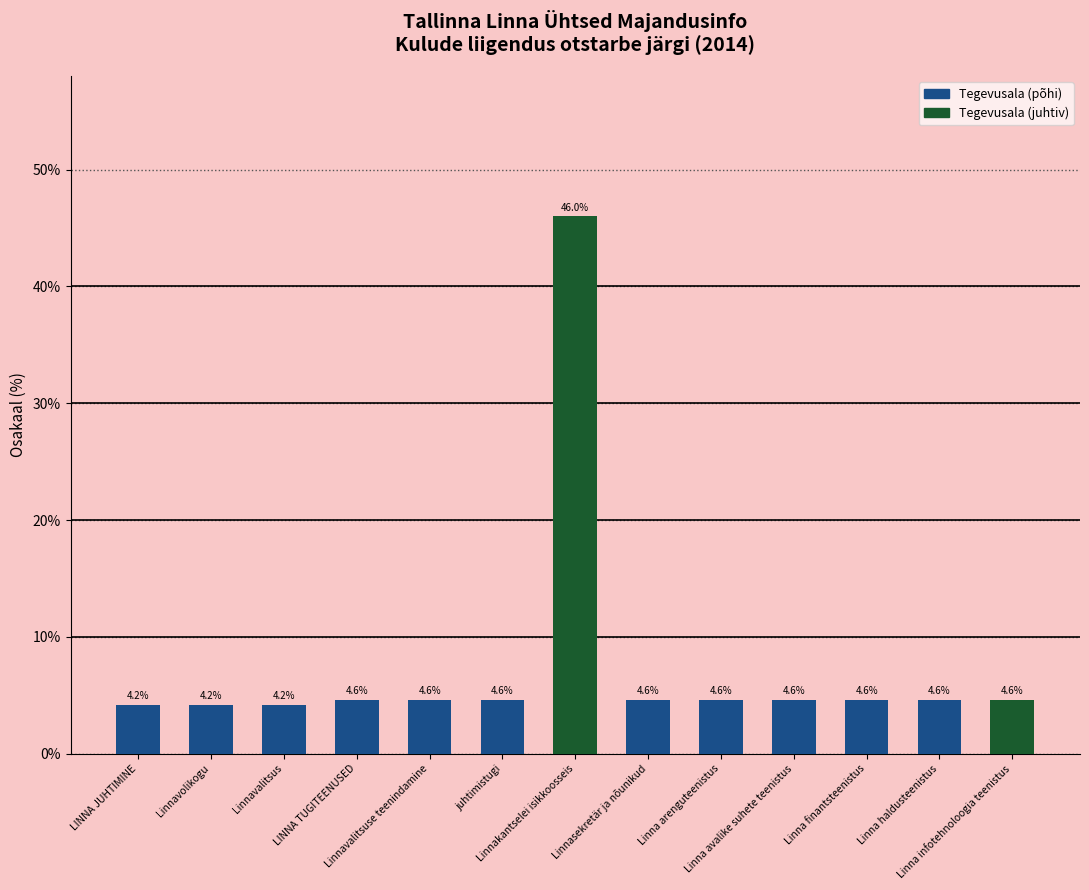

Is it true that the value at Linnasekretär ja nõunikud is 4.6?

True